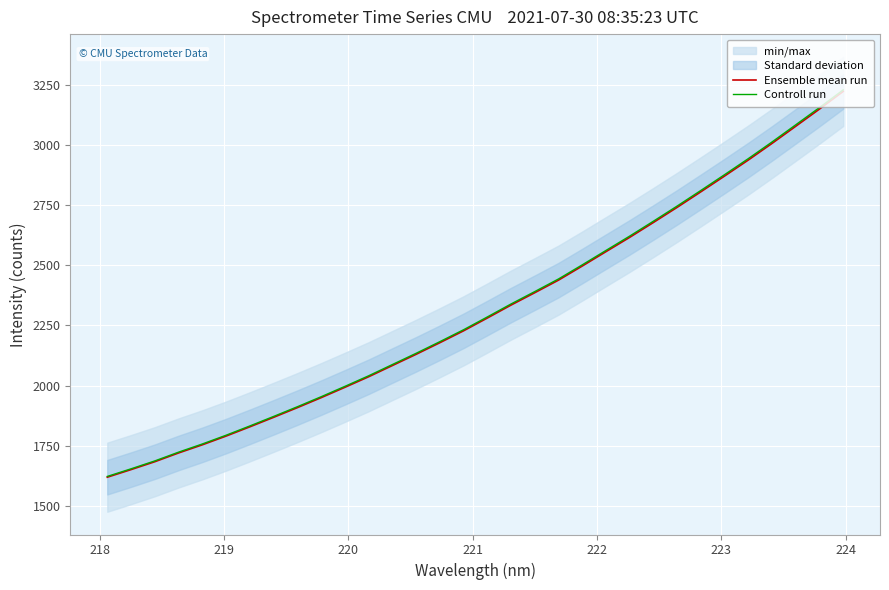

What is the highest value of the Controll run series?

3227.9